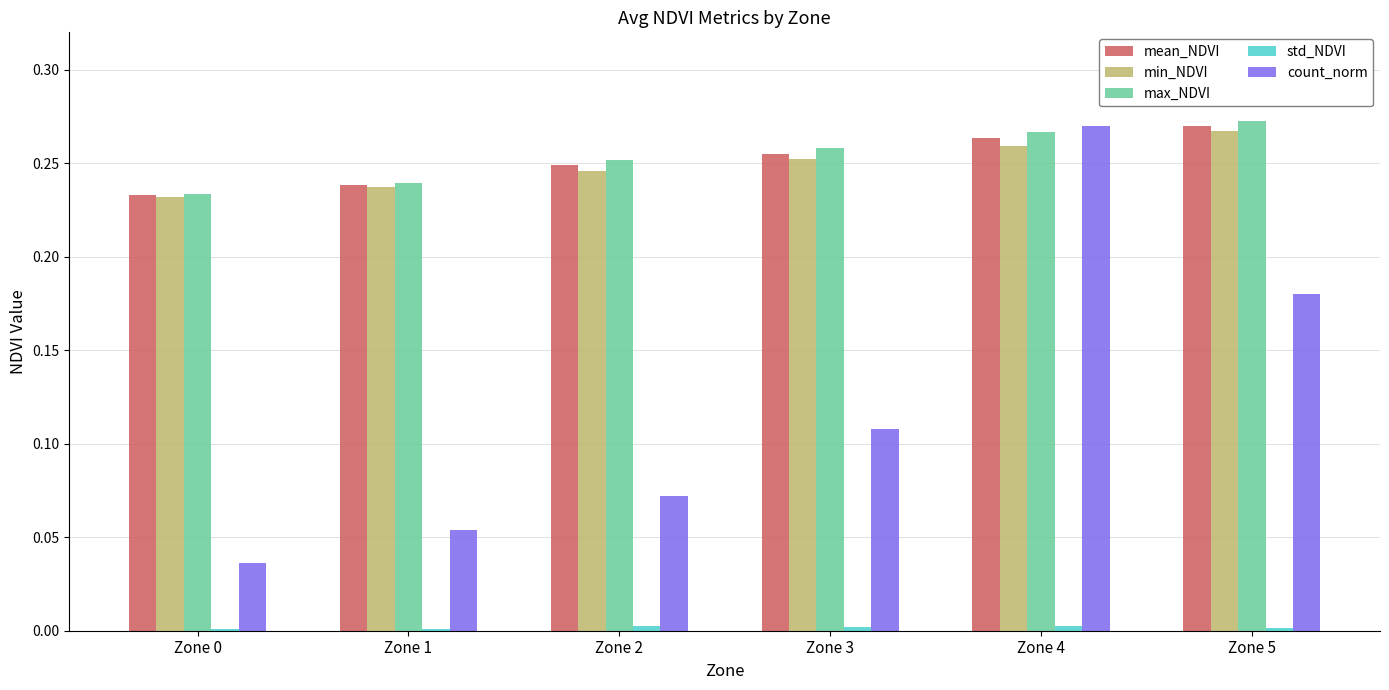

Which label corresponds to the largest value in the chart?

Zone 5